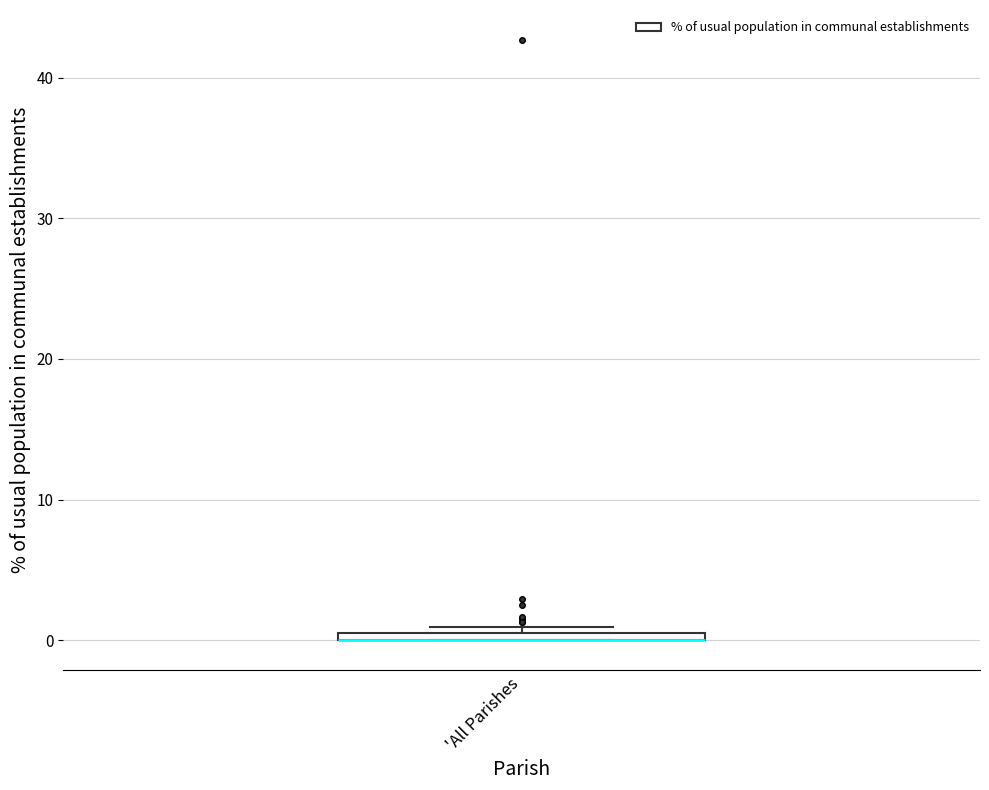

Where is the lower edge of the box for 'All Parishes on the y-axis? The values are not printed on the chart, so give them approximately, as read against the axis.

0